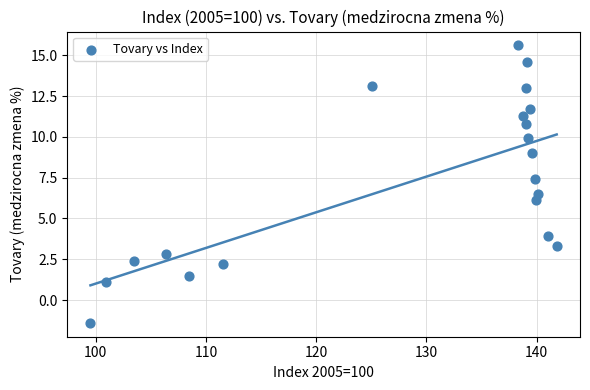

What is the range of X values (max minus min)?

42.3